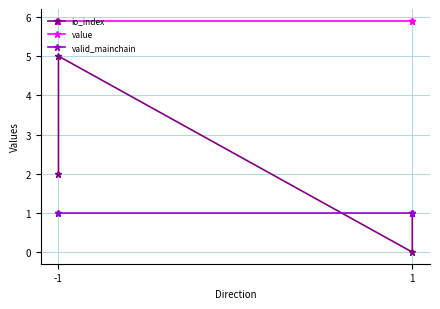

List the series in order of their peak value, highest first.

value, io_index, valid_mainchain